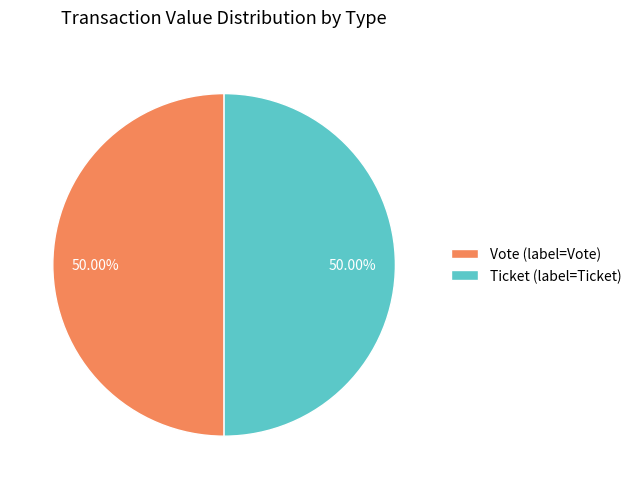

What is the ratio of the value at Vote (label=Vote) to the value at Ticket (label=Ticket)?

1.0